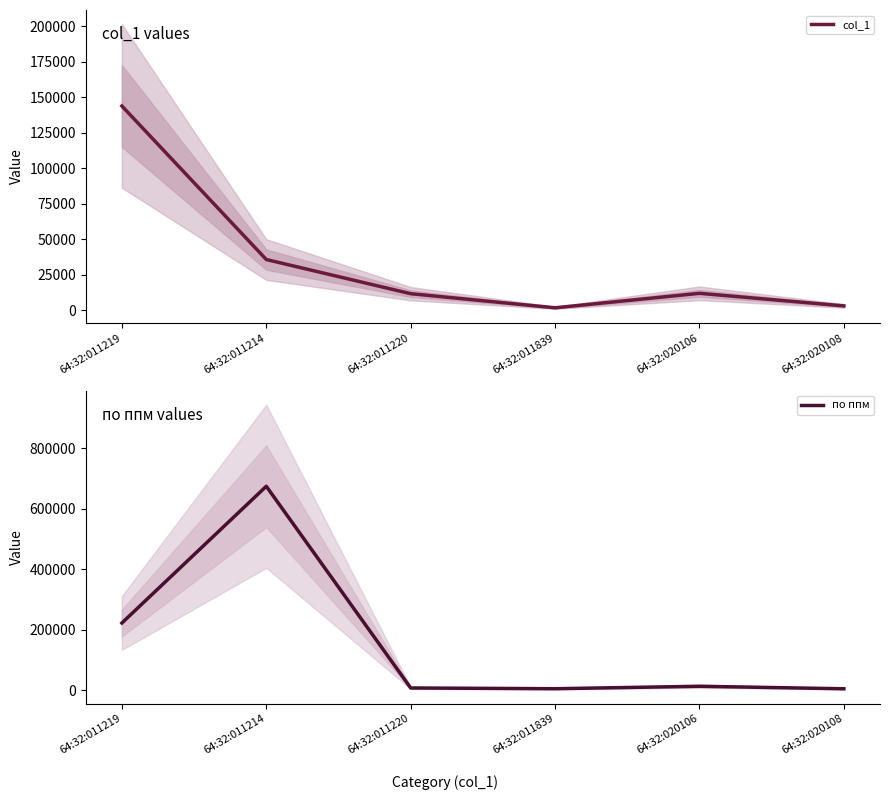

What is the label of the 4th point from the left?

64:32:011839